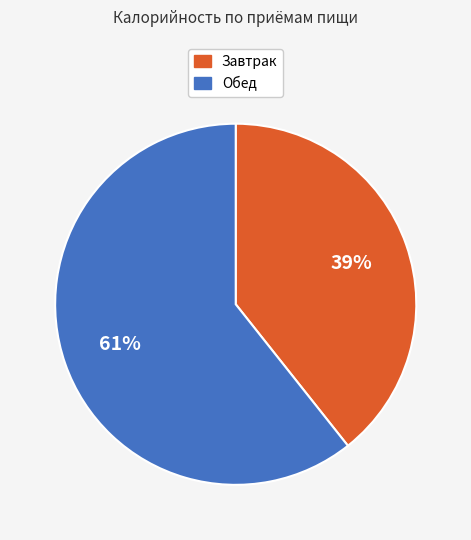

Which has a higher value, Обед or Завтрак?

Обед